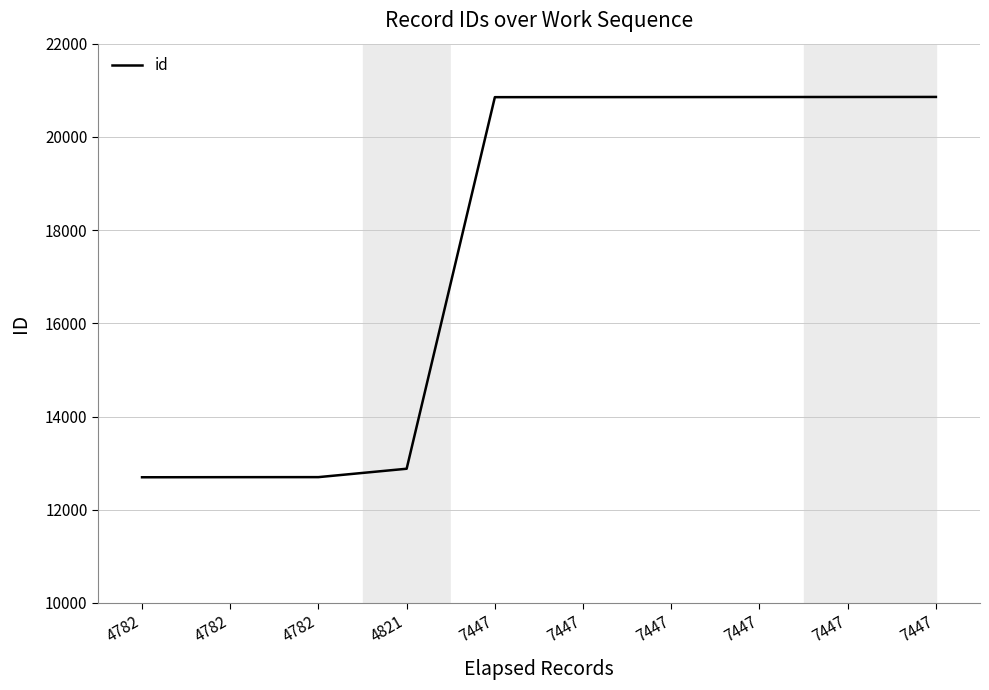

What is the ratio of the value at 4782 to the value at 7447?

0.6